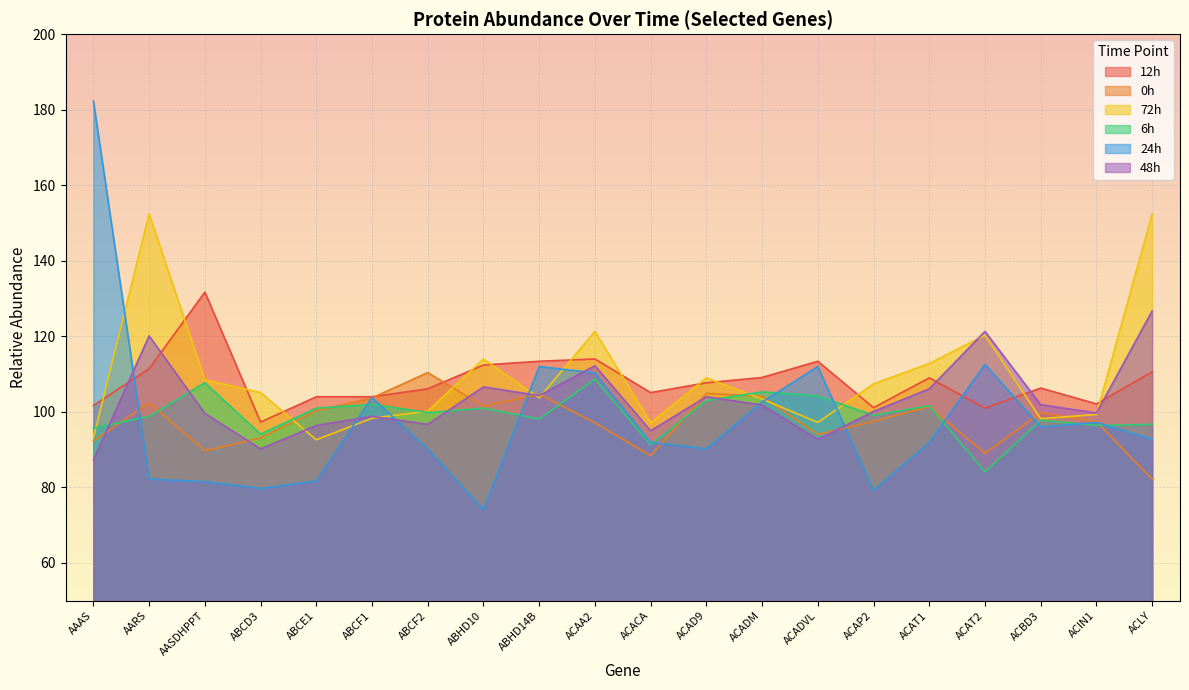

Which series changed the most between AAAS and ABCE1?

24h